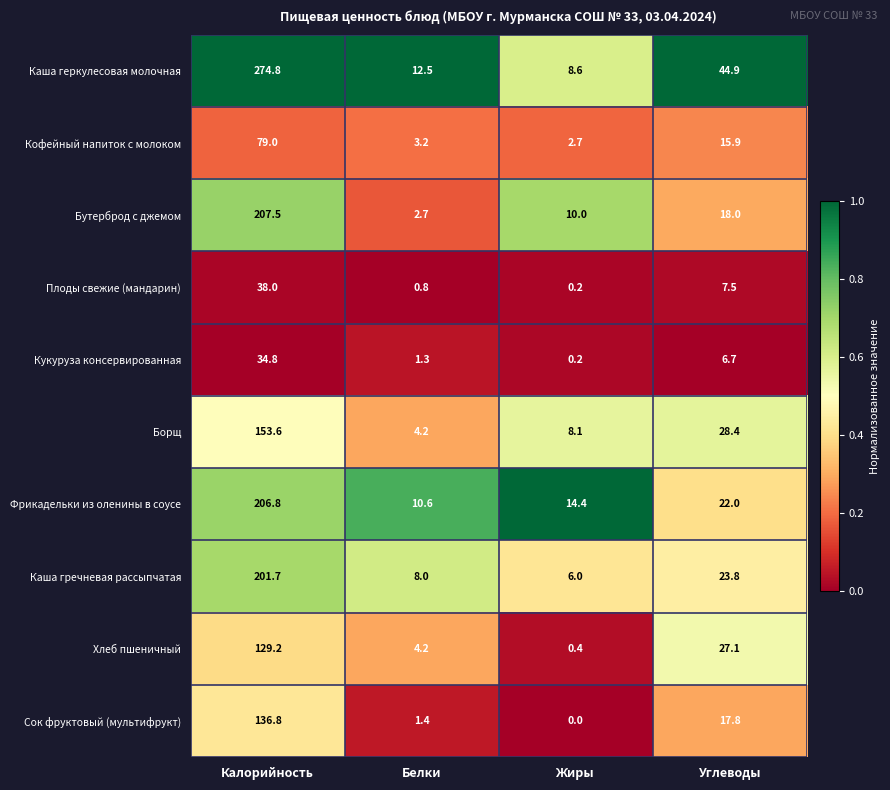

Which label corresponds to the smallest value in the chart?

Жиры